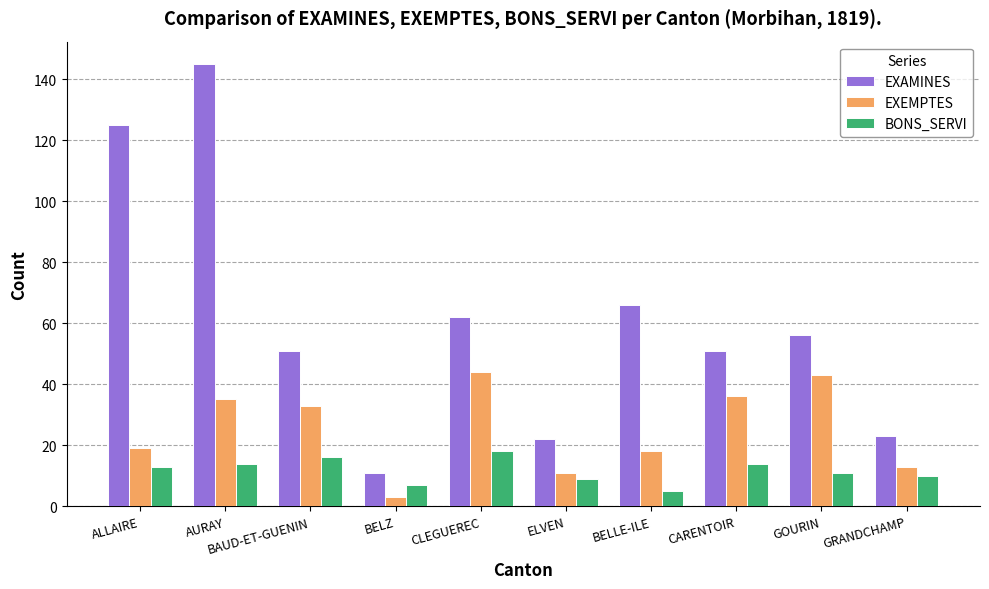

Are the bars horizontal?

No